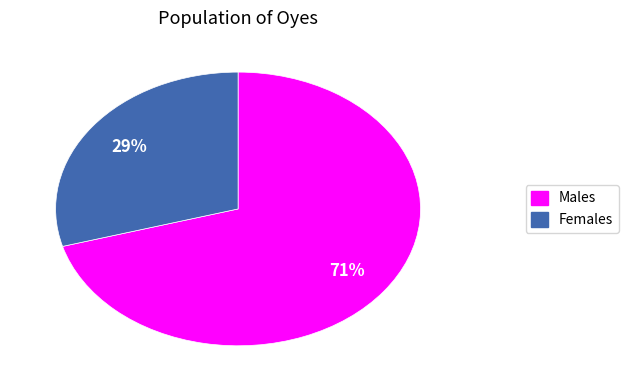

Between Females and Males, which is larger?

Males